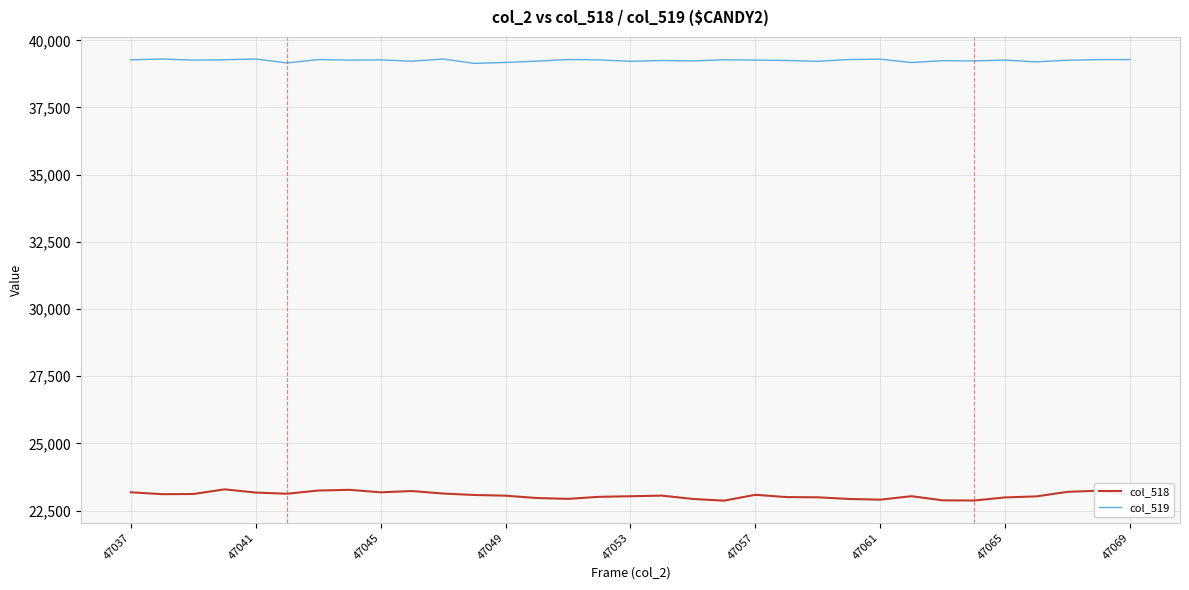

What is the minimum value shown in the chart?

22869